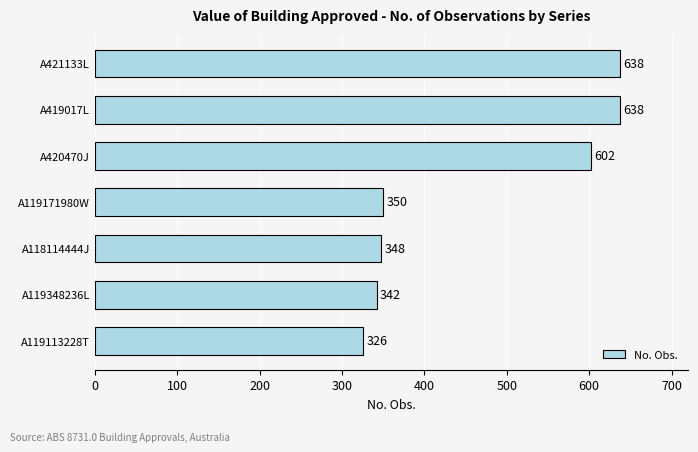

The value at A119113228T is 326. True or false?

True